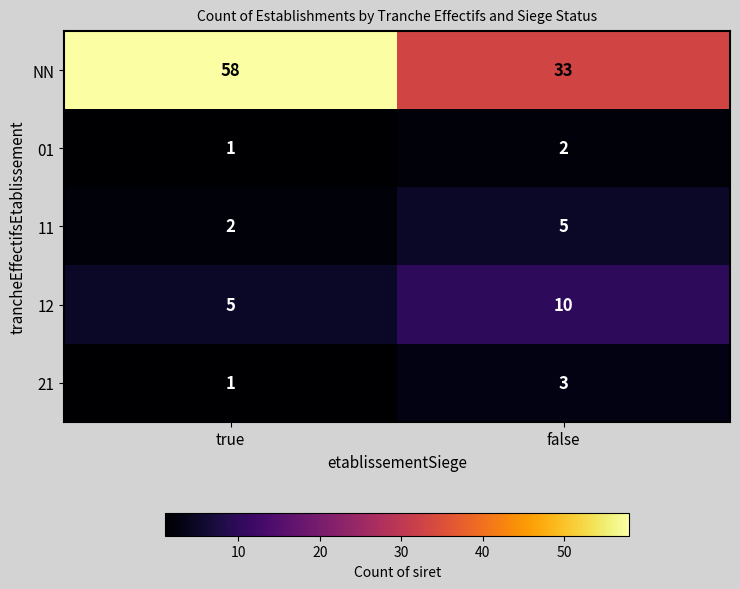

Reading left to right, transcribe all the data shown in this chart.

NN: 58	33
01: 1	2
11: 2	5
12: 5	10
21: 1	3